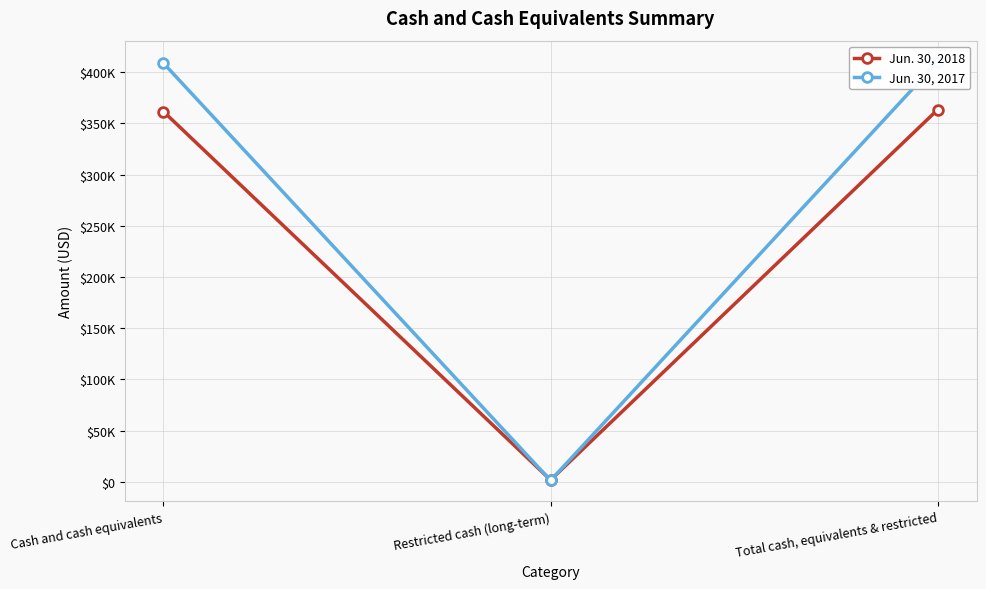

Is this an area chart (filled region under the line)?

No